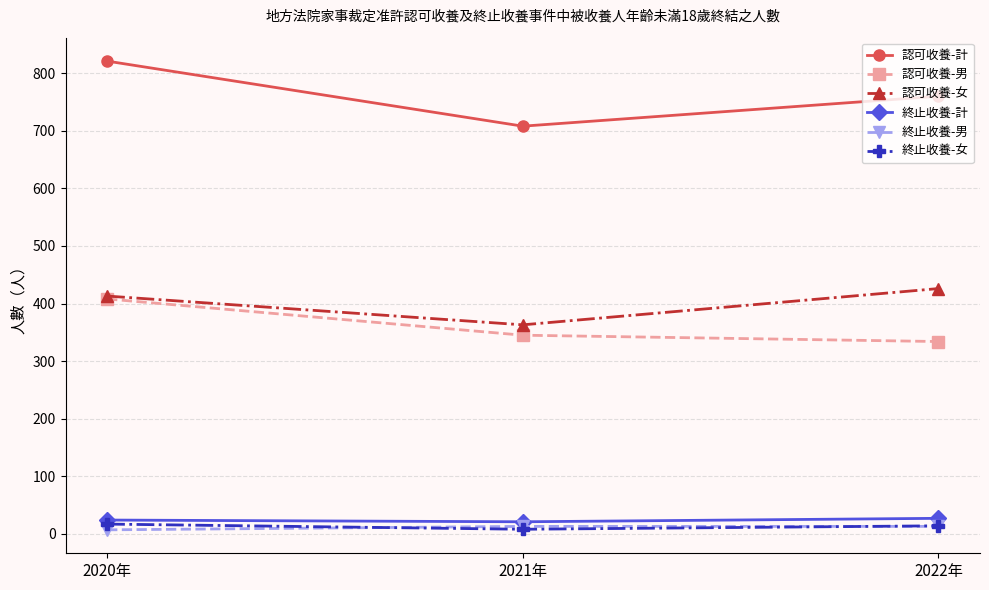

Does the chart display data point markers on the line(s)?

Yes